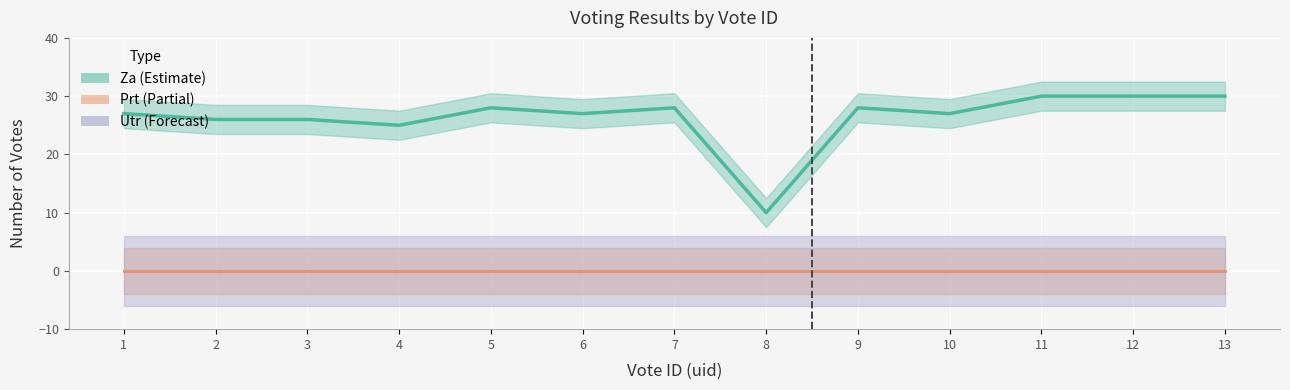

Which series has the largest range (max minus min)?

za